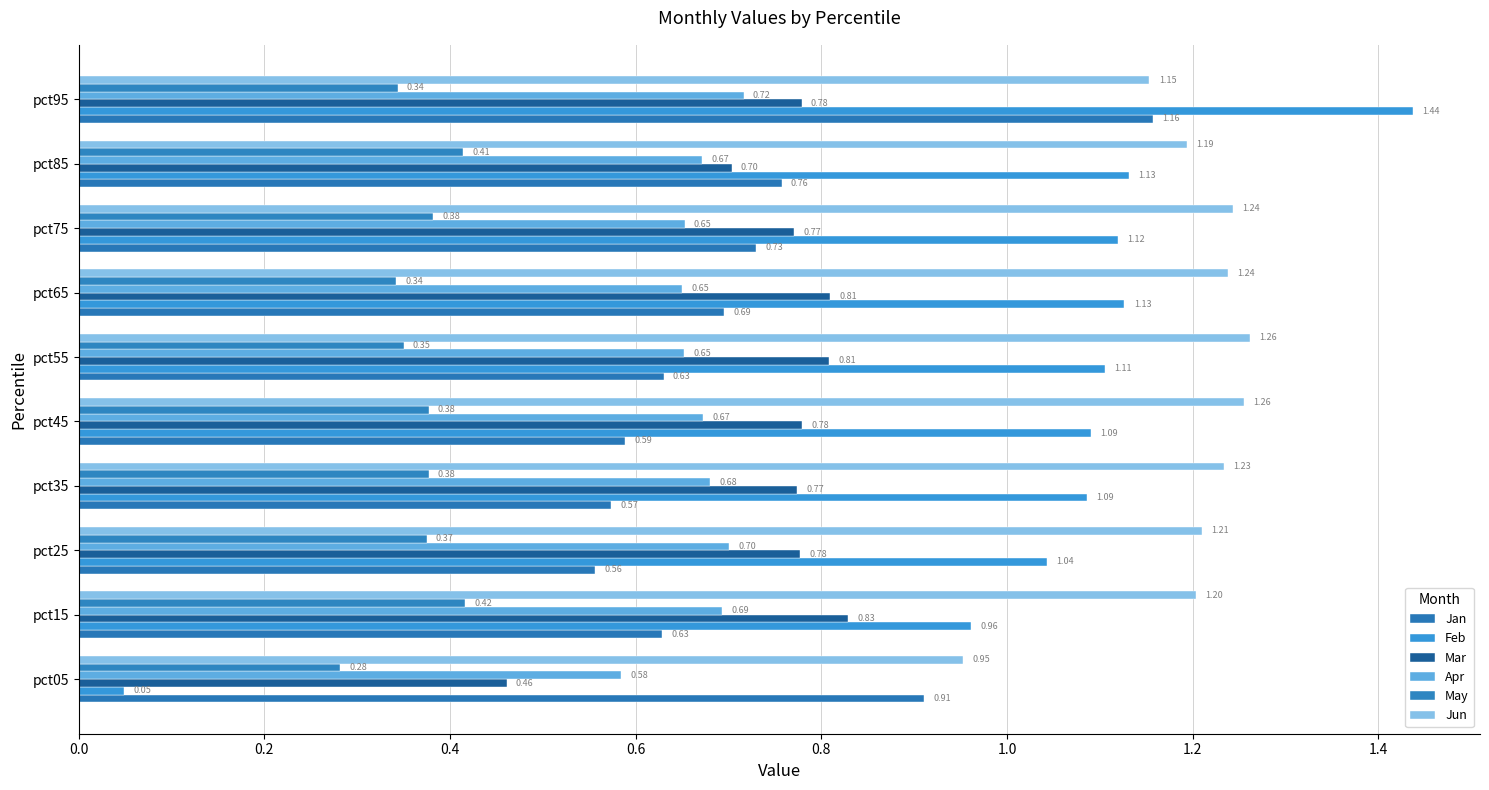

How many data points in Jun are above 1?

9